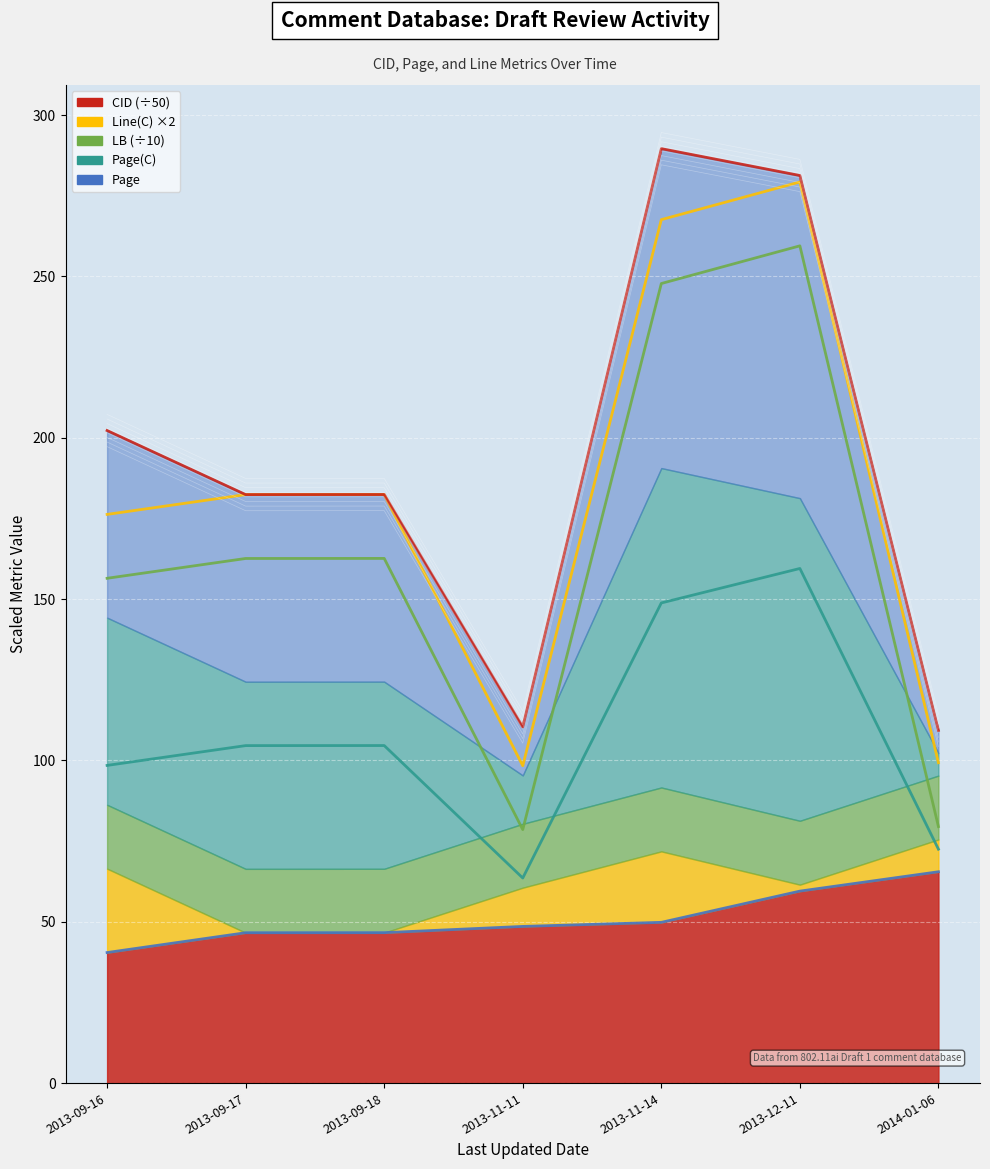

Where is Page(C) nearest to the value 169?

2013-09-18